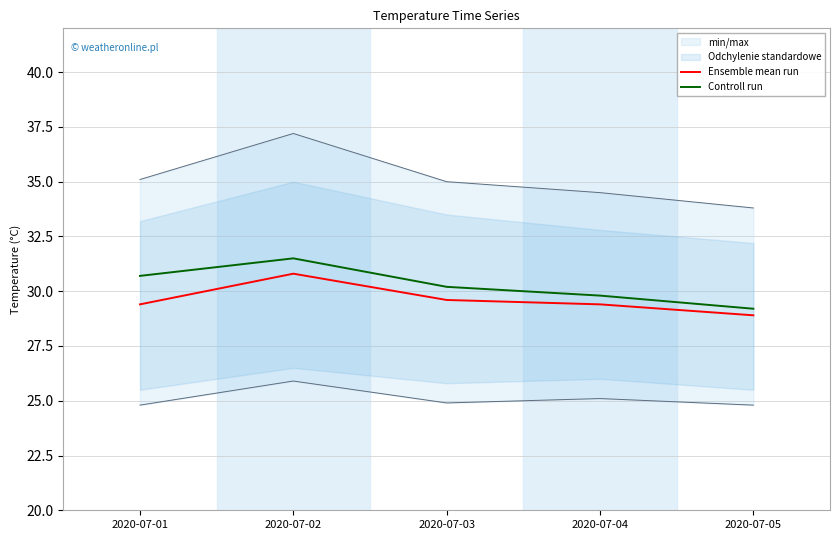

Reading left to right, extract all data points from this chart.

Ensemble mean run: 2020-07-01=29.4	2020-07-02=30.8	2020-07-03=29.6	2020-07-04=29.4	2020-07-05=28.9
Controll run: 2020-07-01=30.7	2020-07-02=31.5	2020-07-03=30.2	2020-07-04=29.8	2020-07-05=29.2